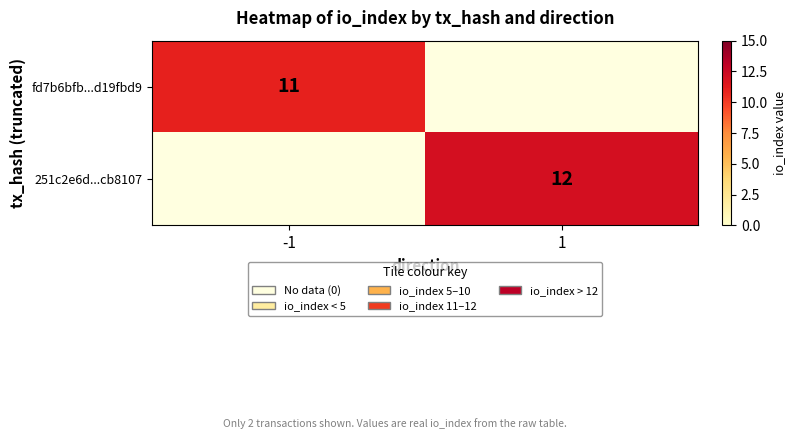

Is it true that 251c2e6d...cb8107 equals 12 at 1?

True